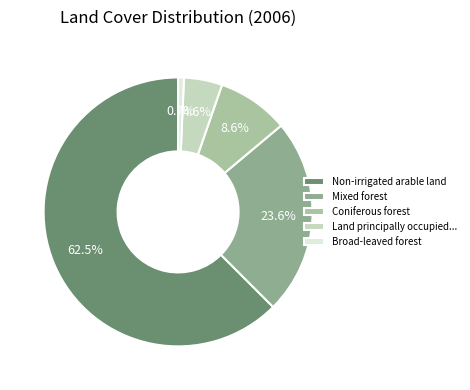

Count the number of slices in the pie.

5